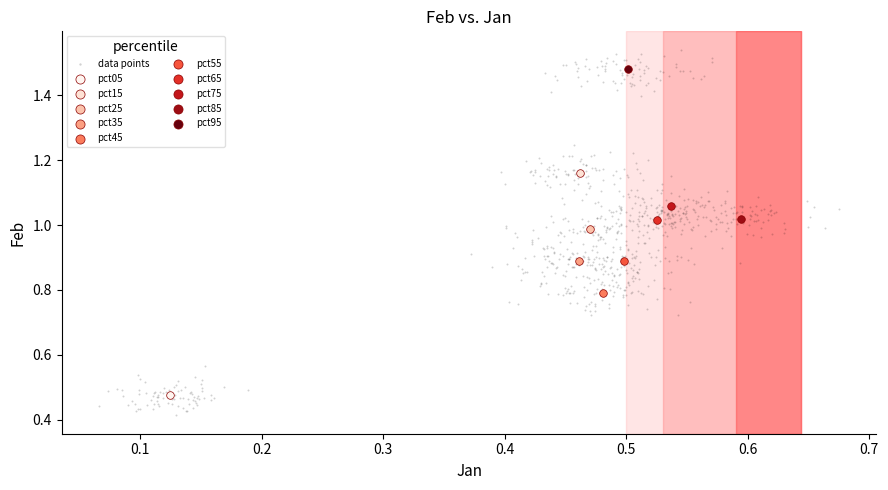

Which series contains the highest Y value?

data points